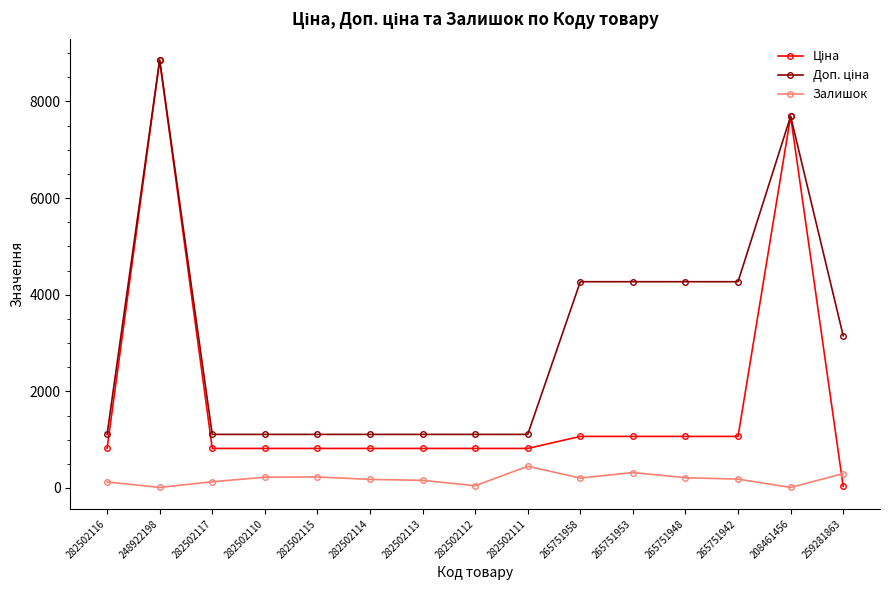

How many data points does each series have?

15